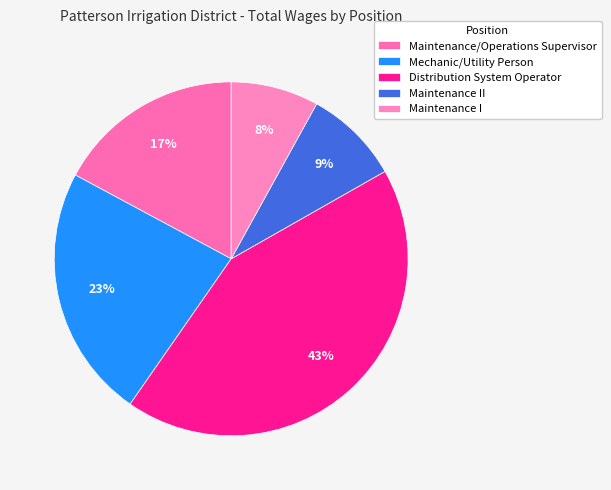

To the nearest percent, what is the average slice percentage?

20%